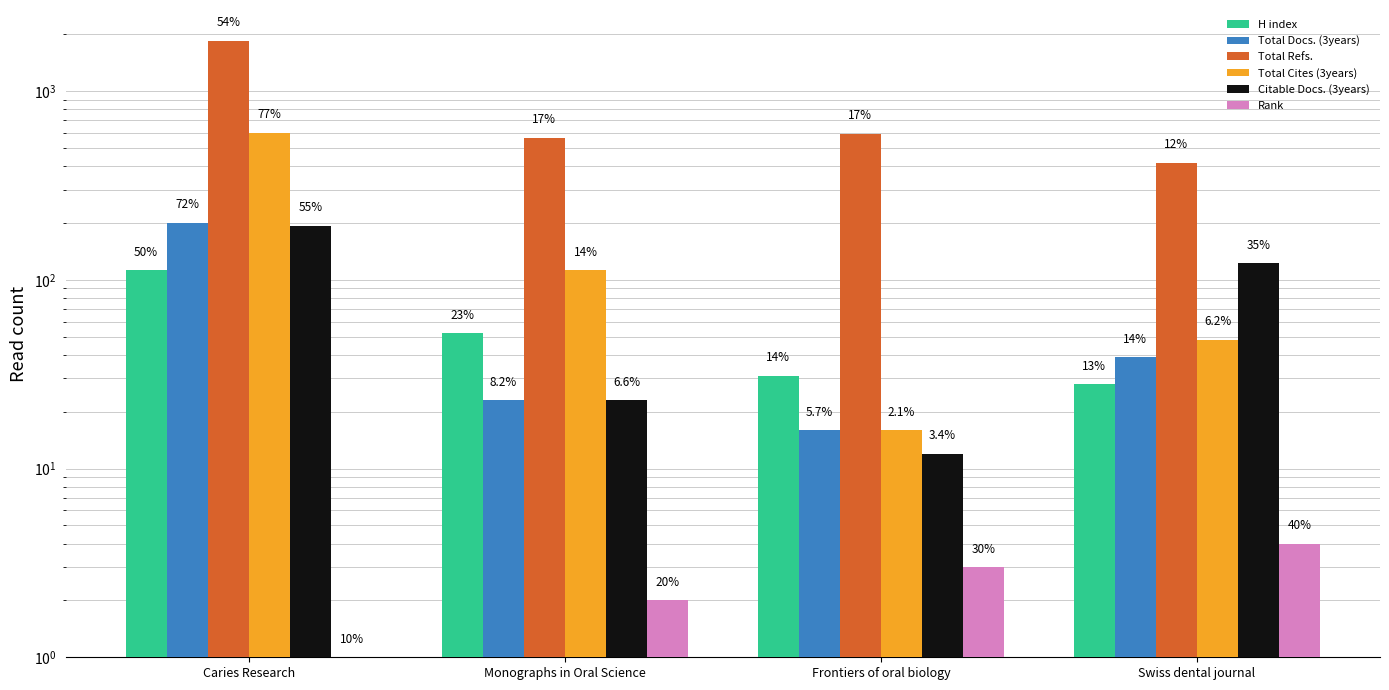

What is the lowest value of the Rank series?

1